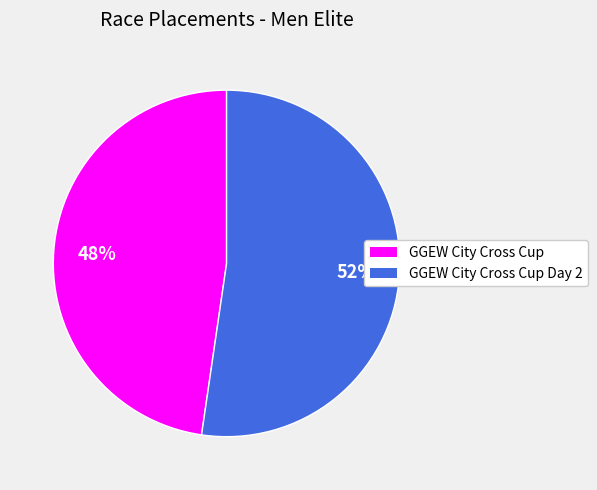

Count the number of slices in the pie.

2